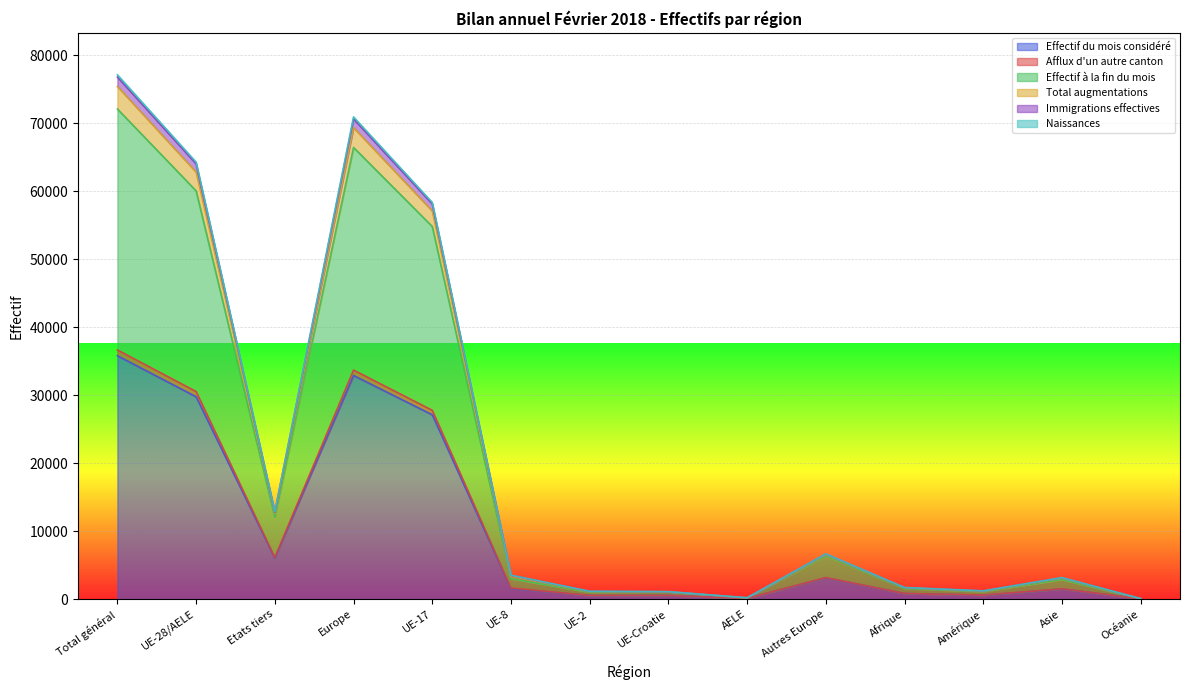

How many data points in Afflux d'un autre canton are above 3495?

6